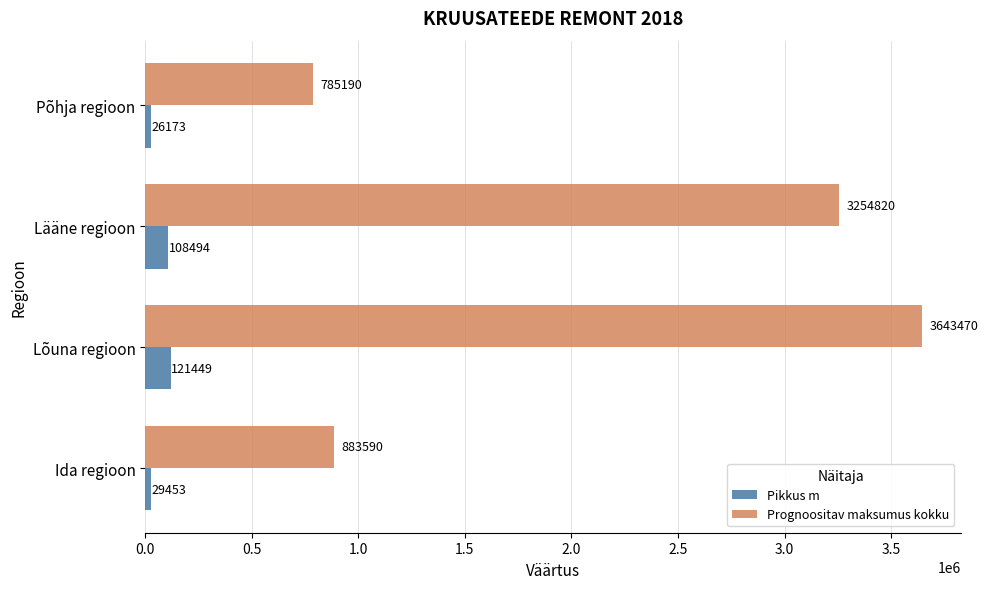

Which series has the largest range (max minus min)?

Prognoositav maksumus kokku